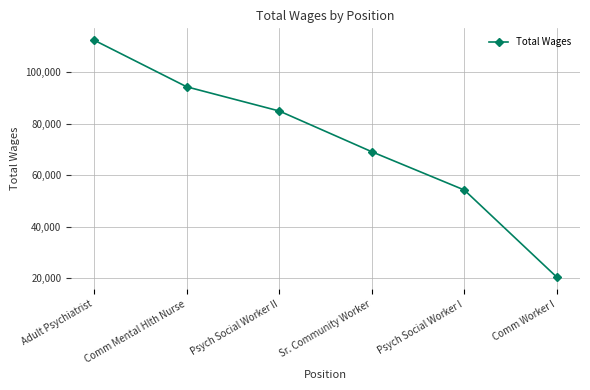

Approximately how many times larger is the value at Adult Psychiatrist compared to Psych Social Worker II?

1.3